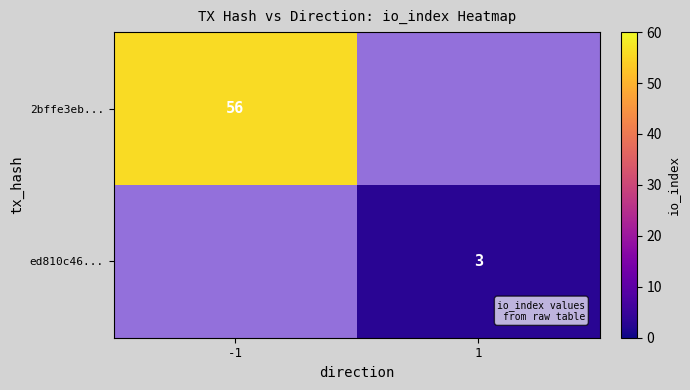

How many data points does each series have?

2